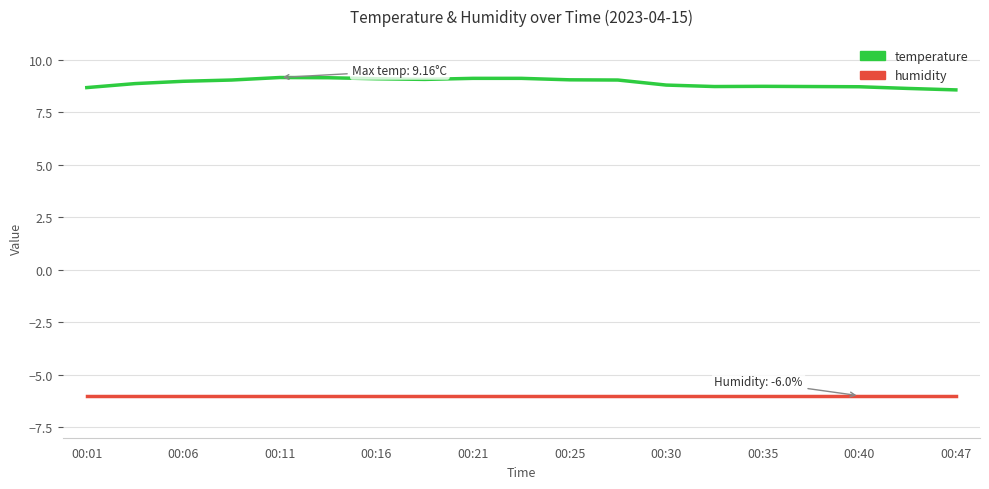

Which series has the largest range (max minus min)?

temperature